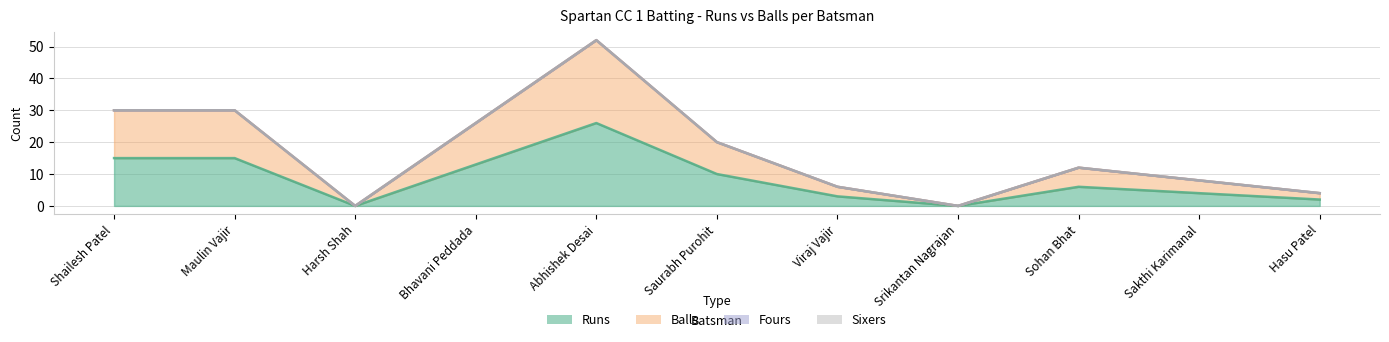

True or false: Runs and Balls cross at least once.

False